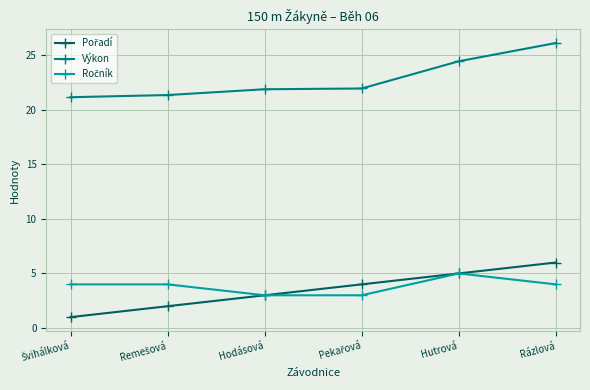

What value does the Výkon series have at Hutrová?

24.4